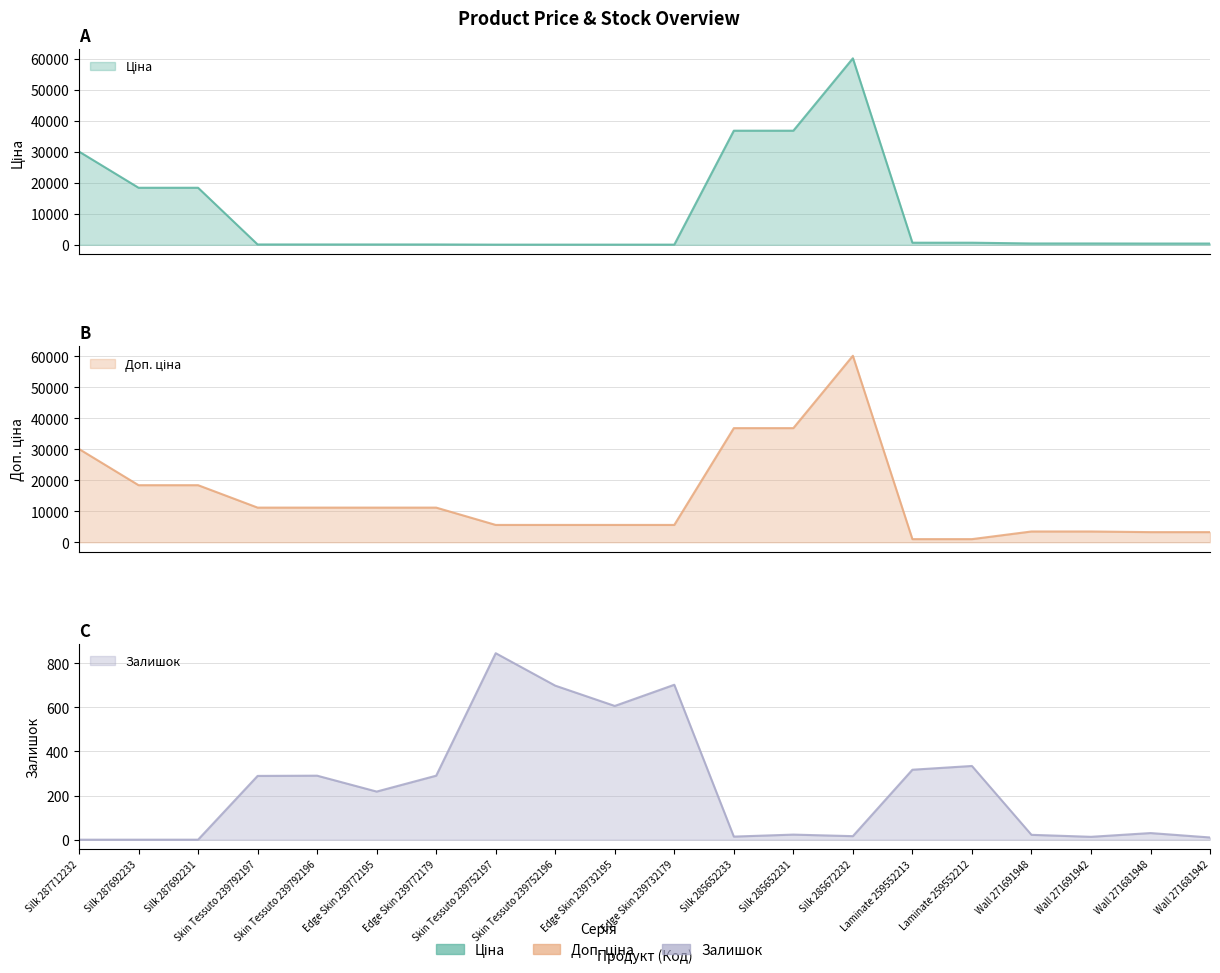

What is the value of the Залишок point at the 11th from the left?

702.0